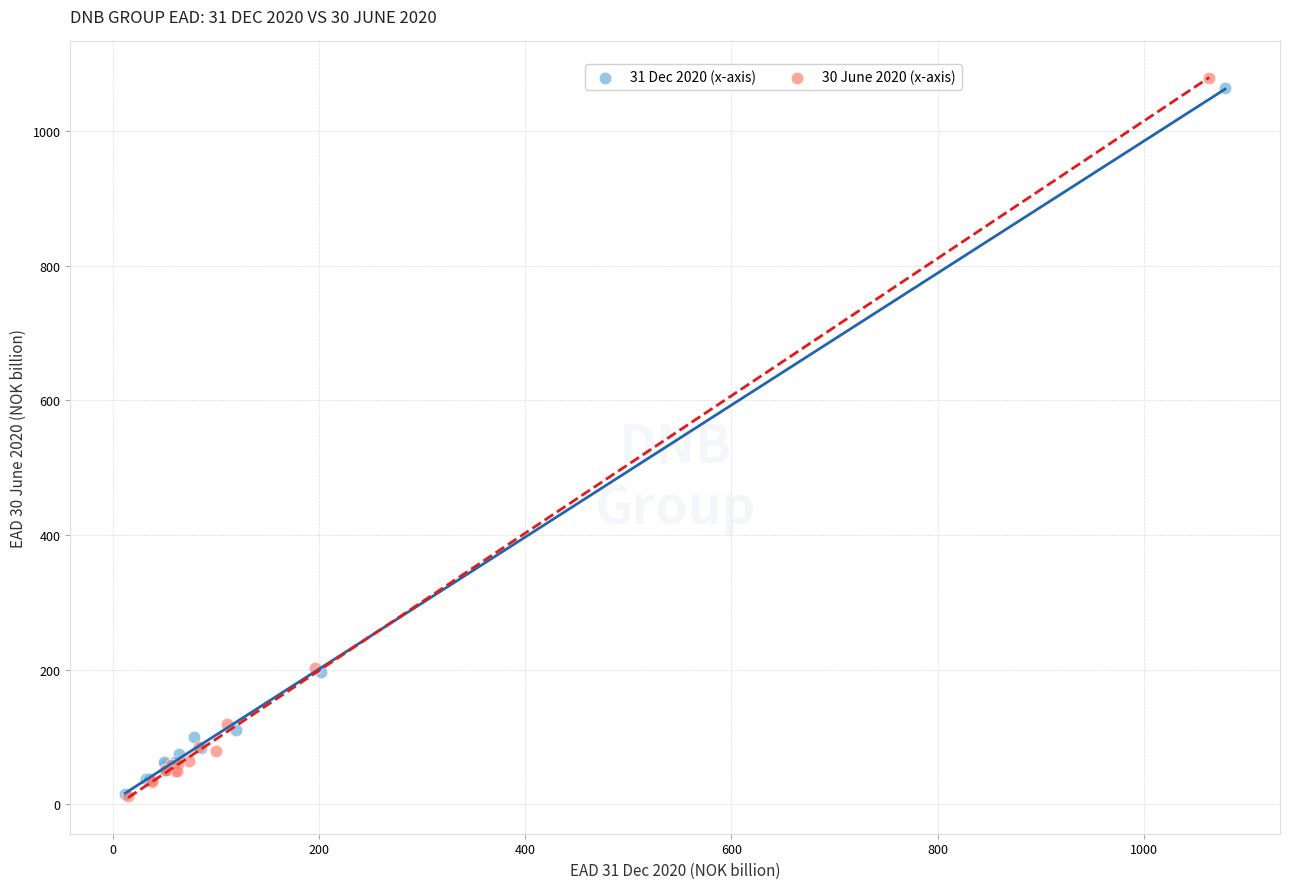

Which series reaches the maximum Y coordinate?

30 June 2020 (x-axis)